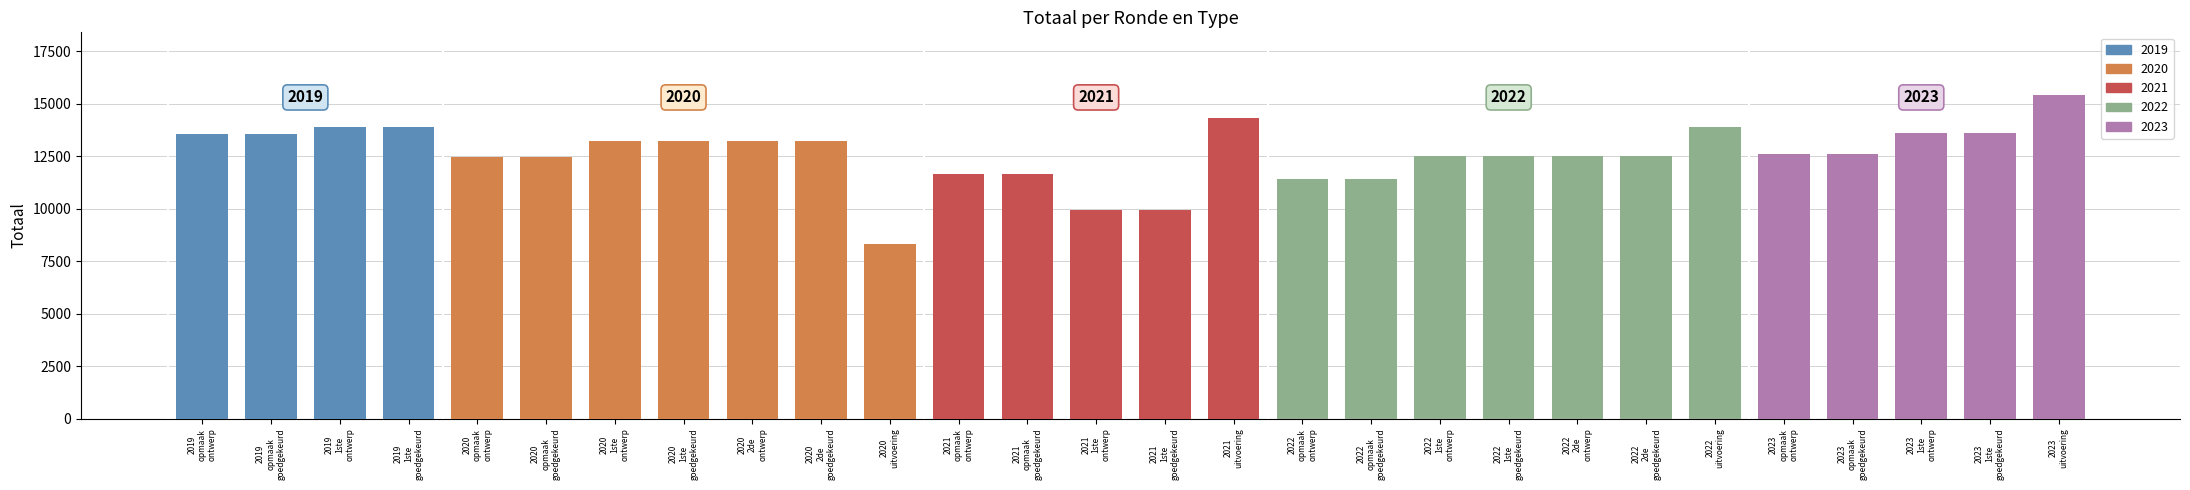

What is the total value across all series at 2023 opmaak ontwerp?

12584